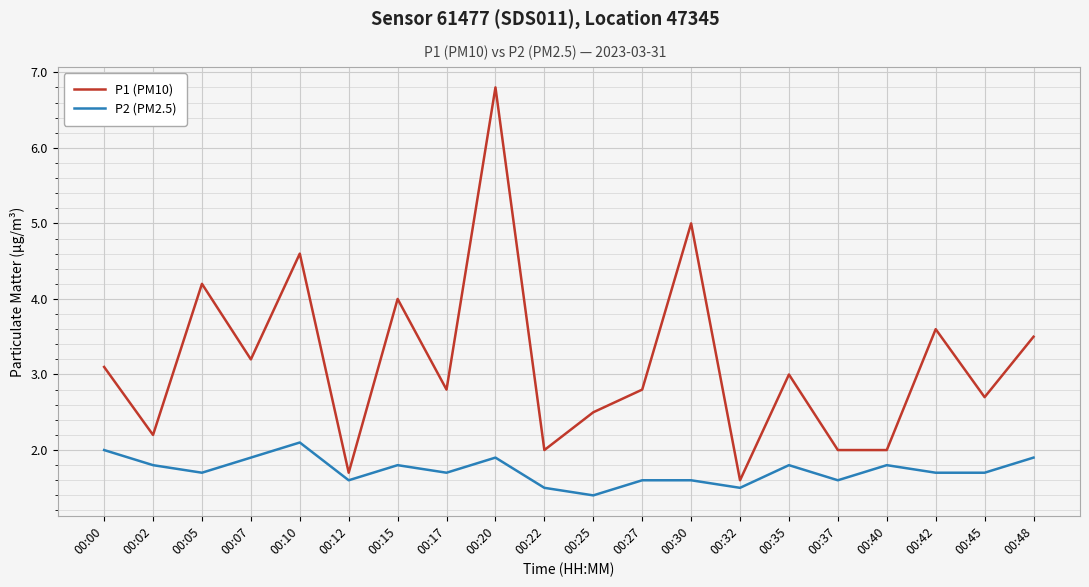

At which category does P2 (PM2.5) reach its first local valley?

00:05